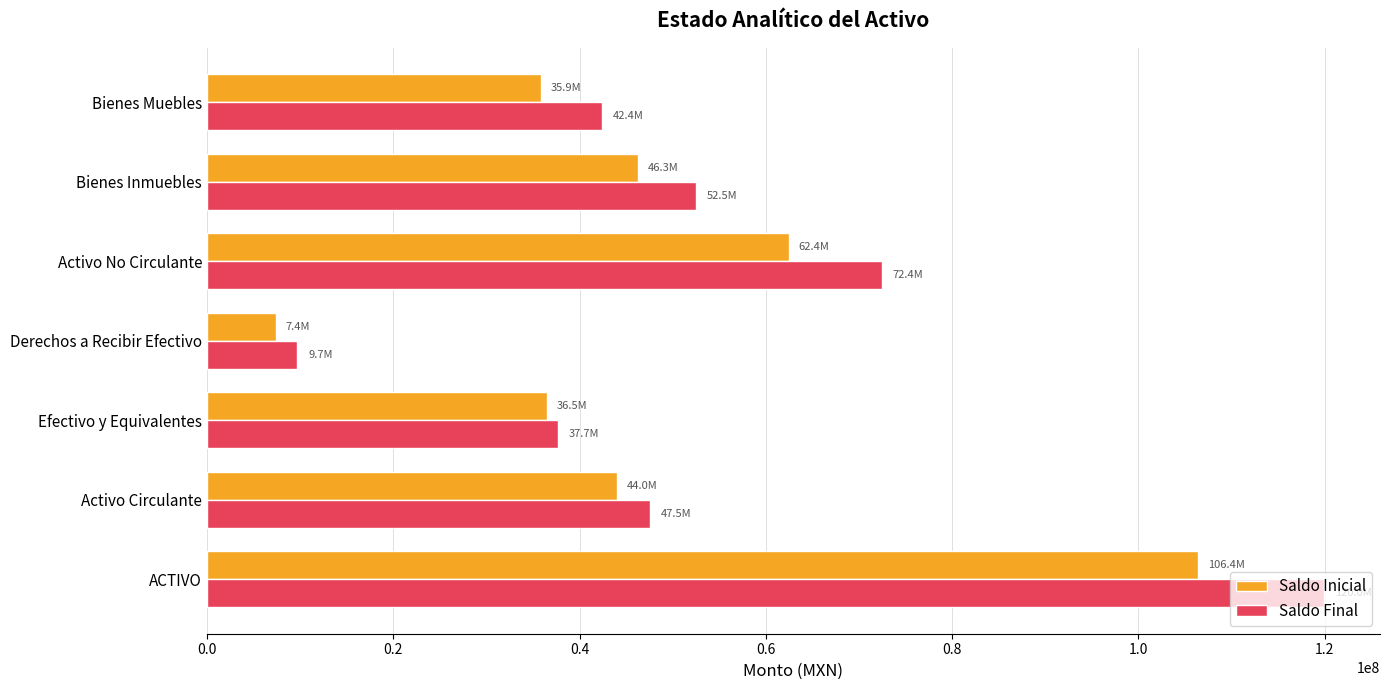

Between Activo No Circulante and Bienes Muebles, which series saw the biggest shift?

Saldo Final